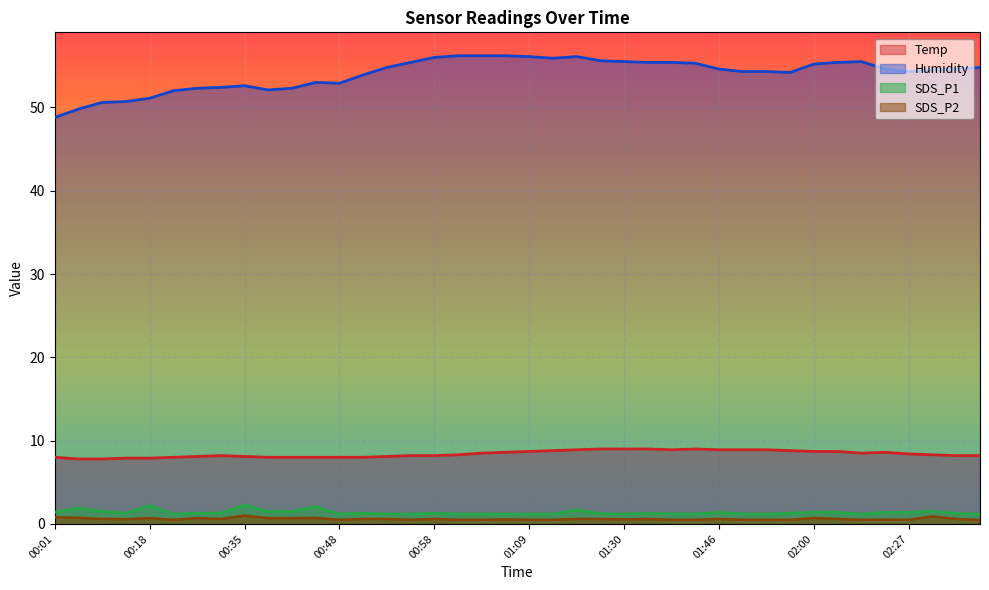

Between 01:46 and 02:29, which series saw the biggest shift?

Temp